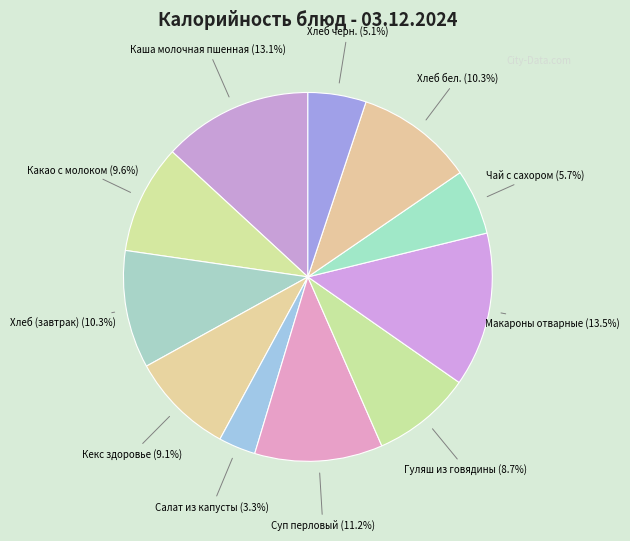

To the nearest percent, what is the combined percentage of Хлеб (завтрак) and Макароны отварные?

24%